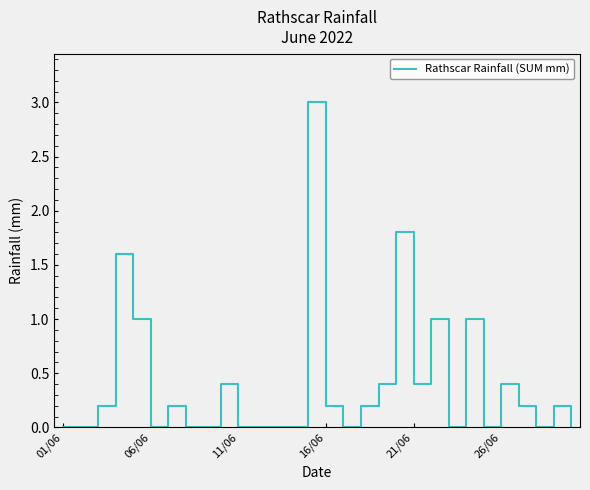

Reading left to right, what are all the values shown in this chart?

0.0	0.0	0.2	1.6	1.0	0.0	0.2	0.0	0.0	0.4	0.0	0.0	0.0	0.0	3.0	0.2	0.0	0.2	0.4	1.8	0.4	1.0	0.0	1.0	0.0	0.4	0.2	0.0	0.2	0.0